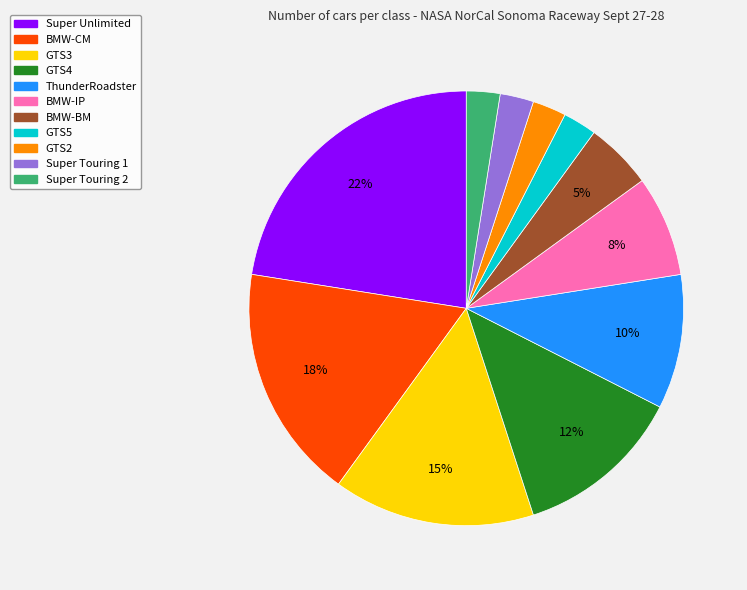

How many segments does this pie chart have?

11